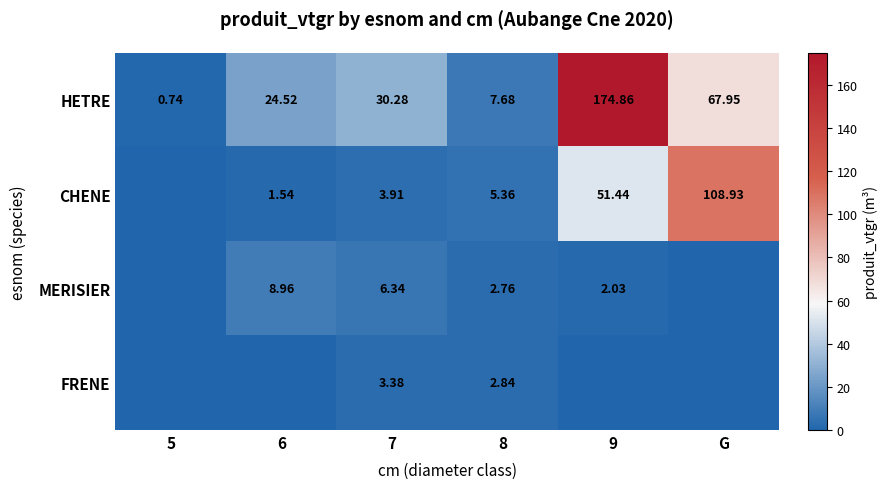

How many data points in MERISIER are above 2?

4